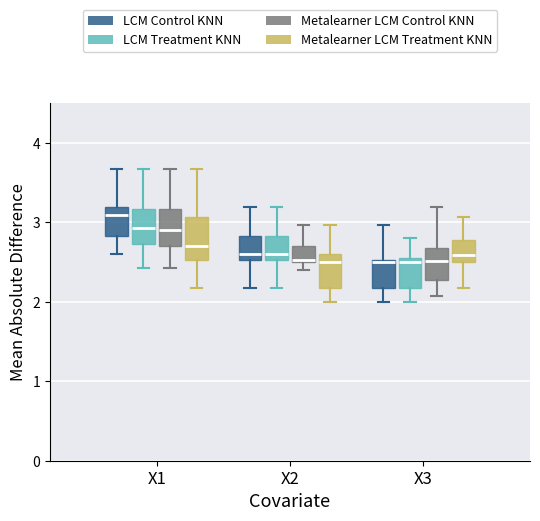

Which box has the highest median line?

X1 (LCM Control KNN)